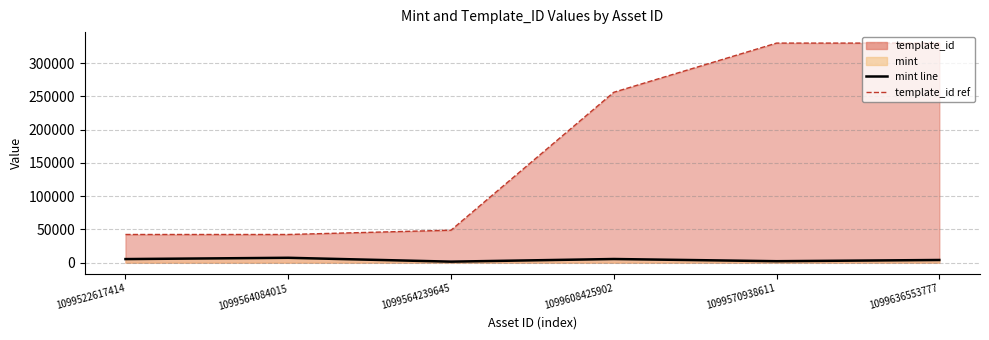

How many lines are shown in the chart?

2